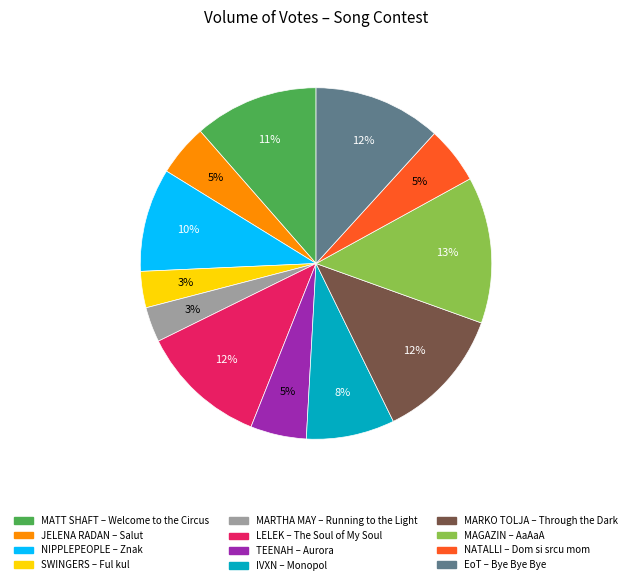

Which has a higher value, IVXN – Monopol or JELENA RADAN – Salut?

IVXN – Monopol